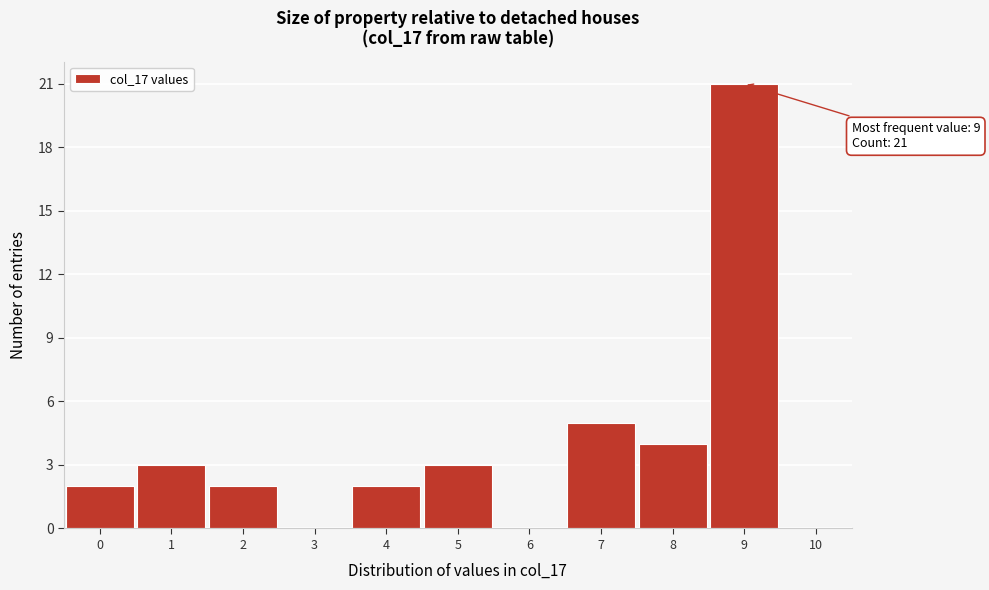

Which range on the x-axis has the tallest bar?

8.5 to 9.5